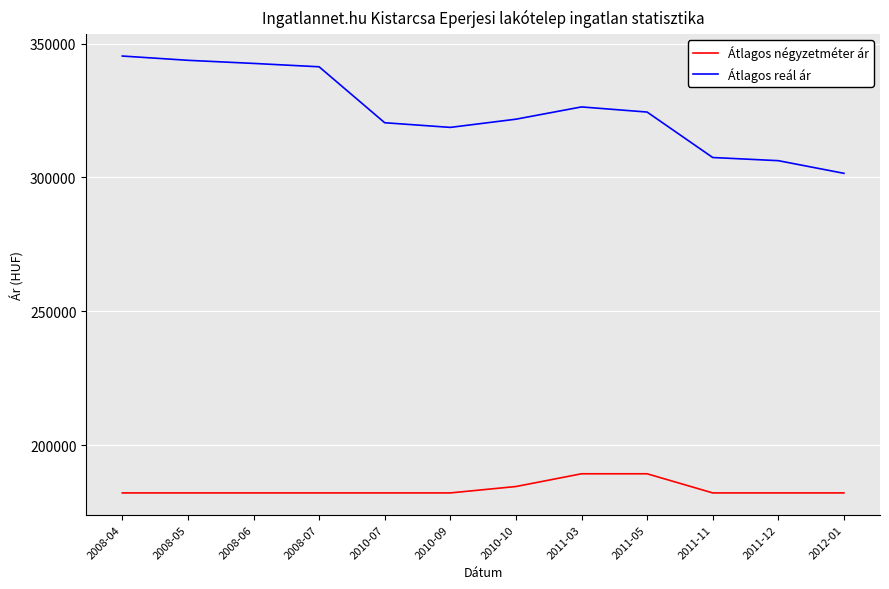

What is the highest value of the Átlagos négyzetméter ár series?

189285